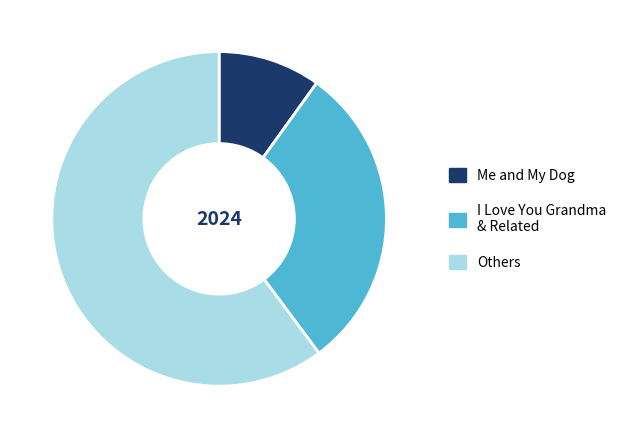

Rank the categories by value from highest to lowest.

Others, I Love You Grandma & Related, Me and My Dog